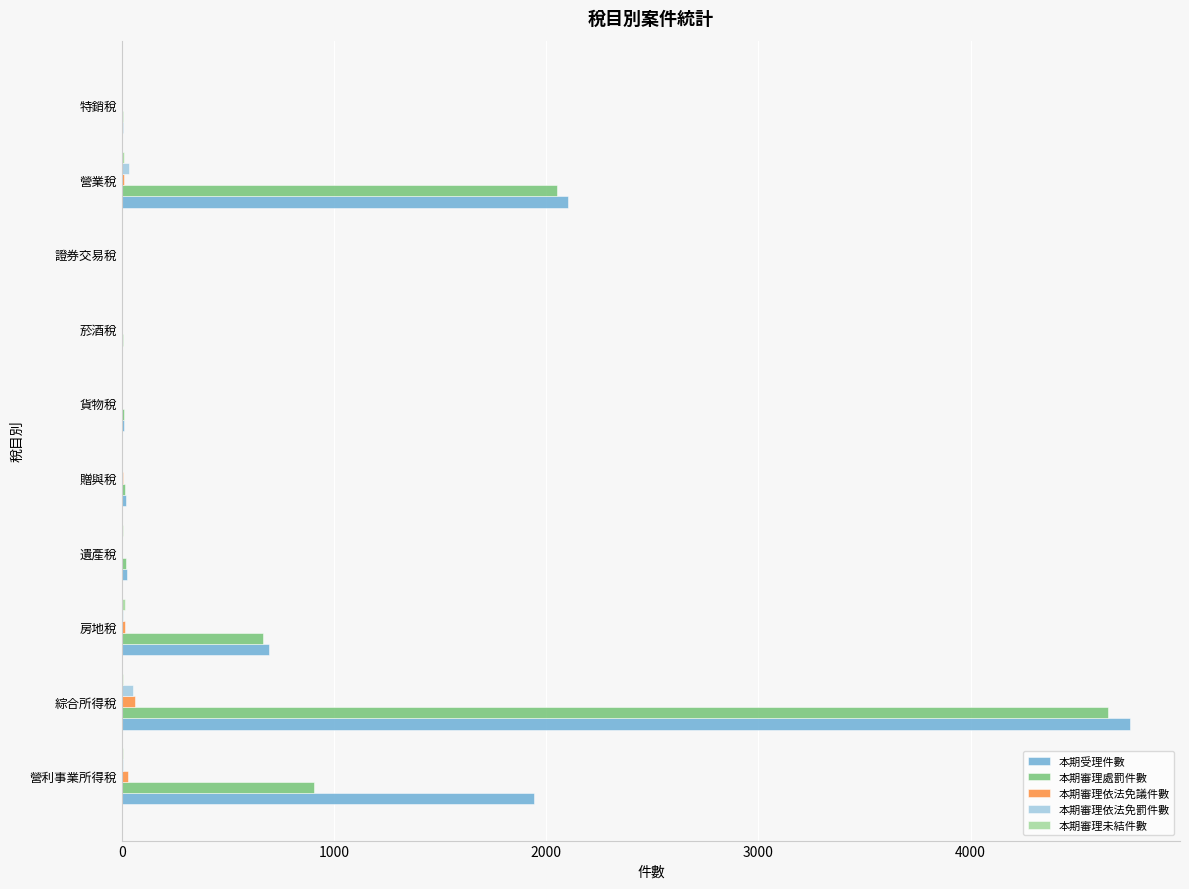

True or false: 本期受理件數 has a value of 311 at 房地稅.

False